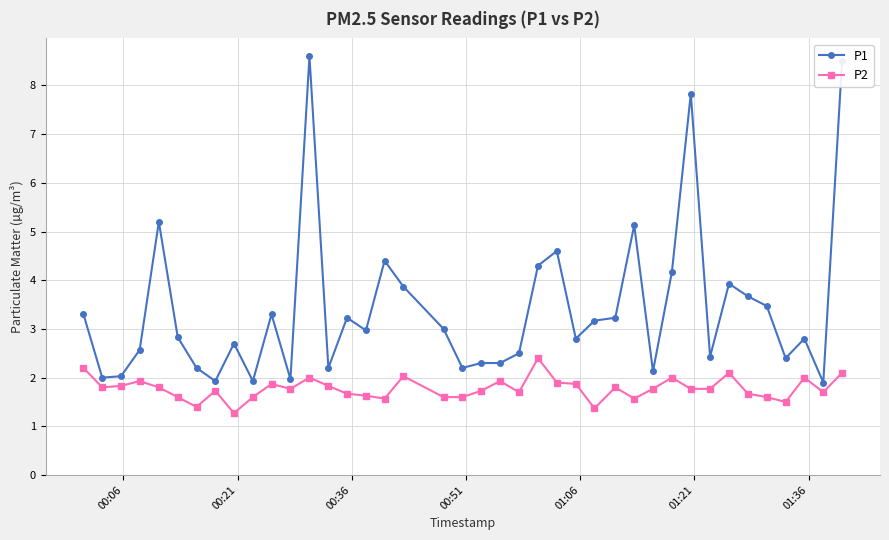

What is the value of the P2 point at the 1st from the left?

2.2